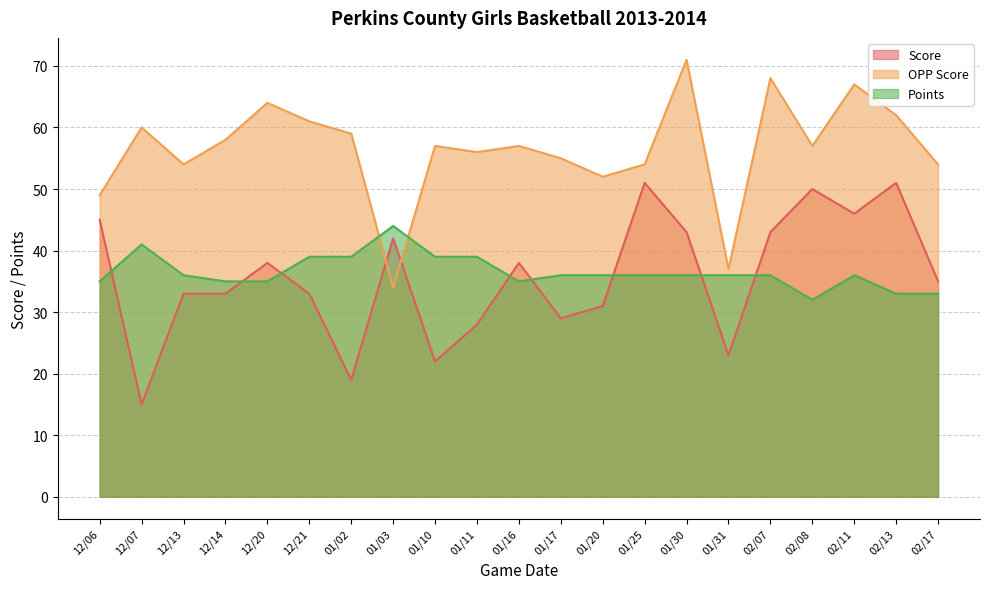

Reading left to right, what are all the values shown in this chart?

Score: 45	15	33	33	38	33	19	42	22	28	38	29	31	51	43	23	43	50	46	51	35
OPP Score: 49	60	54	58	64	61	59	34	57	56	57	55	52	54	71	37	68	57	67	62	54
Points: 35	41	36	35	35	39	39	44	39	39	35	36	36	36	36	36	36	32	36	33	33